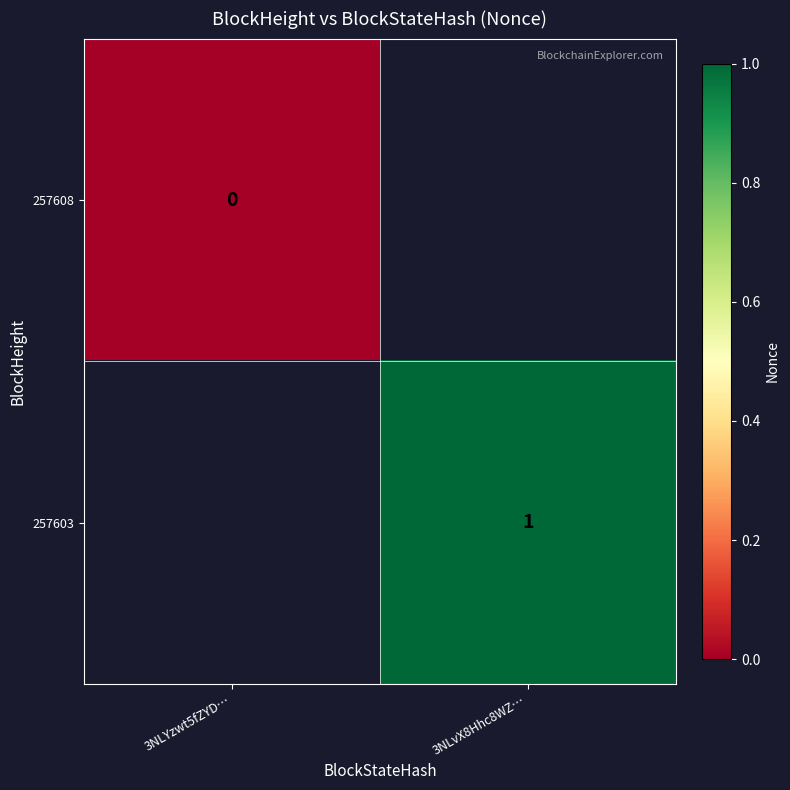

Is it true that 257603 equals 1 at 3NLvX8Hhc8WZ…?

True